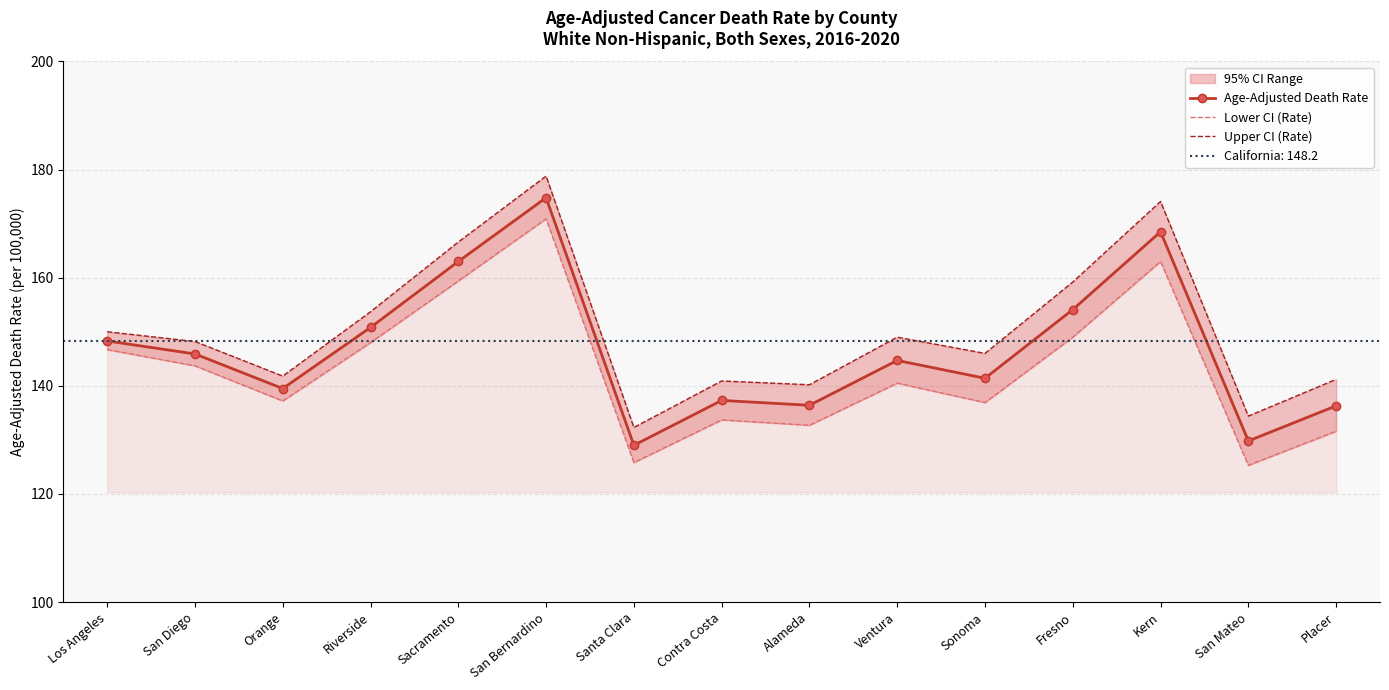

What is the lowest value of the Upper CI (Rate) series?

132.3